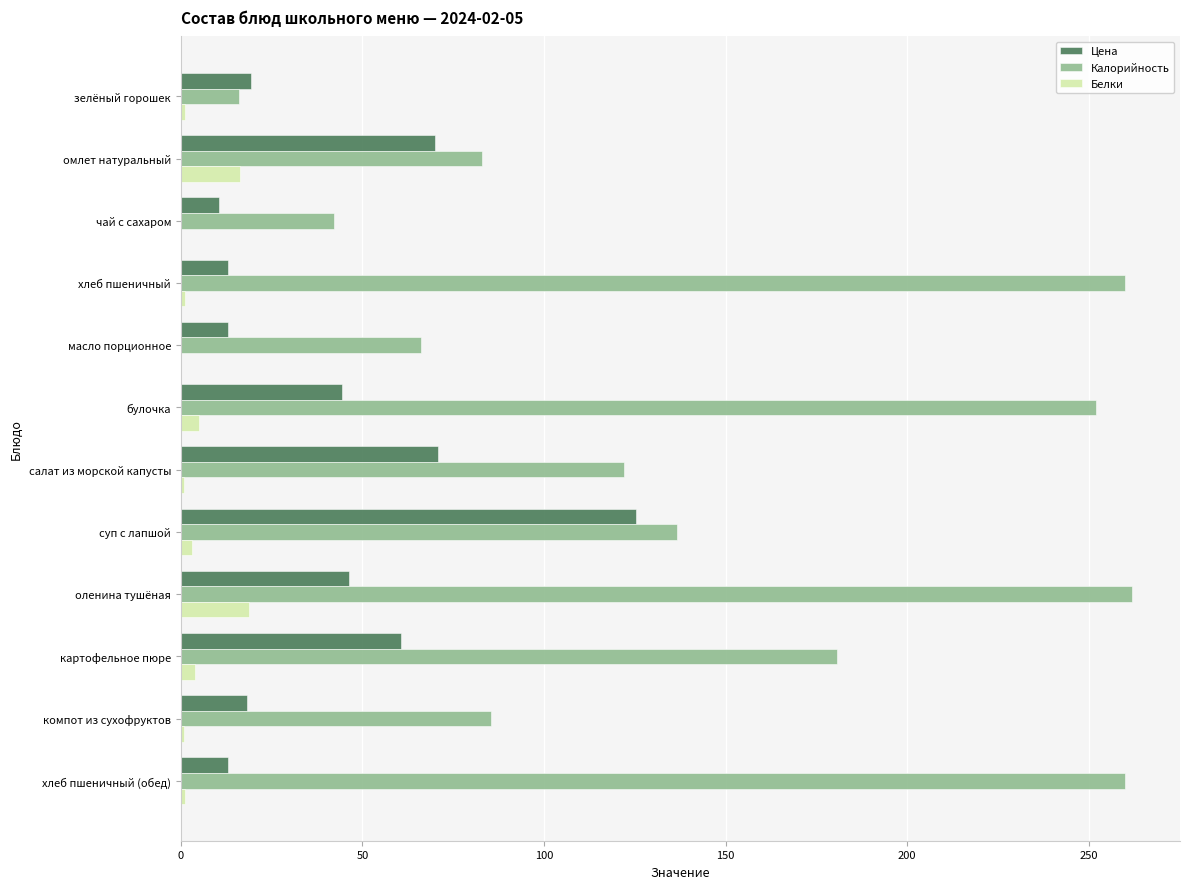

Is the value of Цена at булочка greater than the value of Калорийность at картофельное пюре?

No